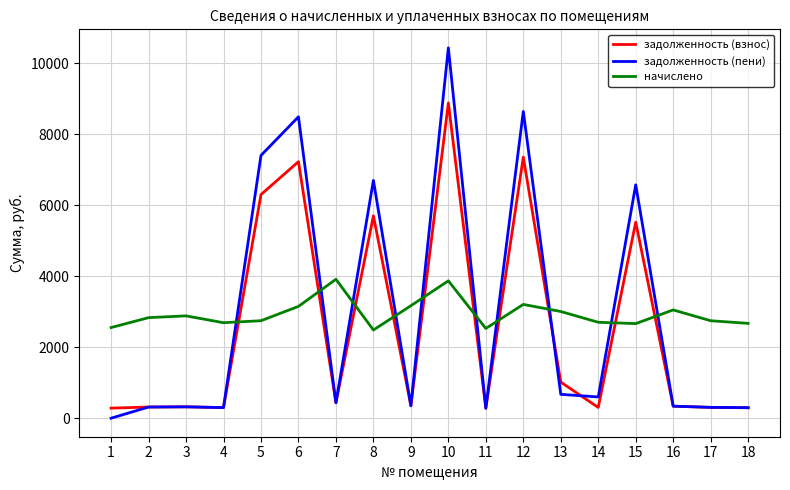

At 5, list the series in order from largest to smallest.

задолженность (пени), задолженность (взнос), начислено